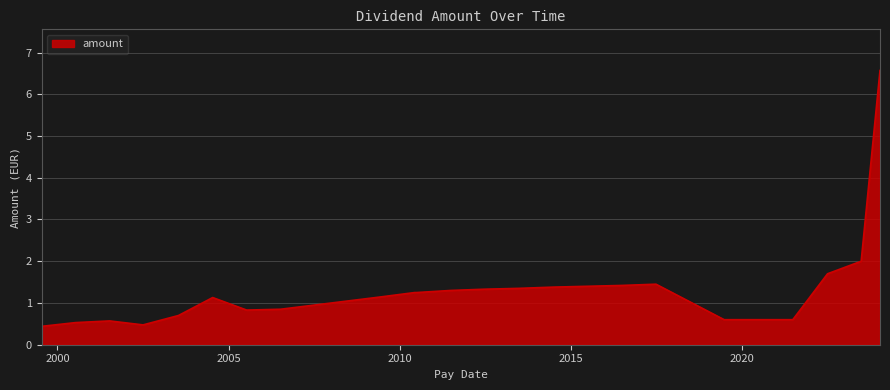

What is the minimum value shown in the chart?

0.4